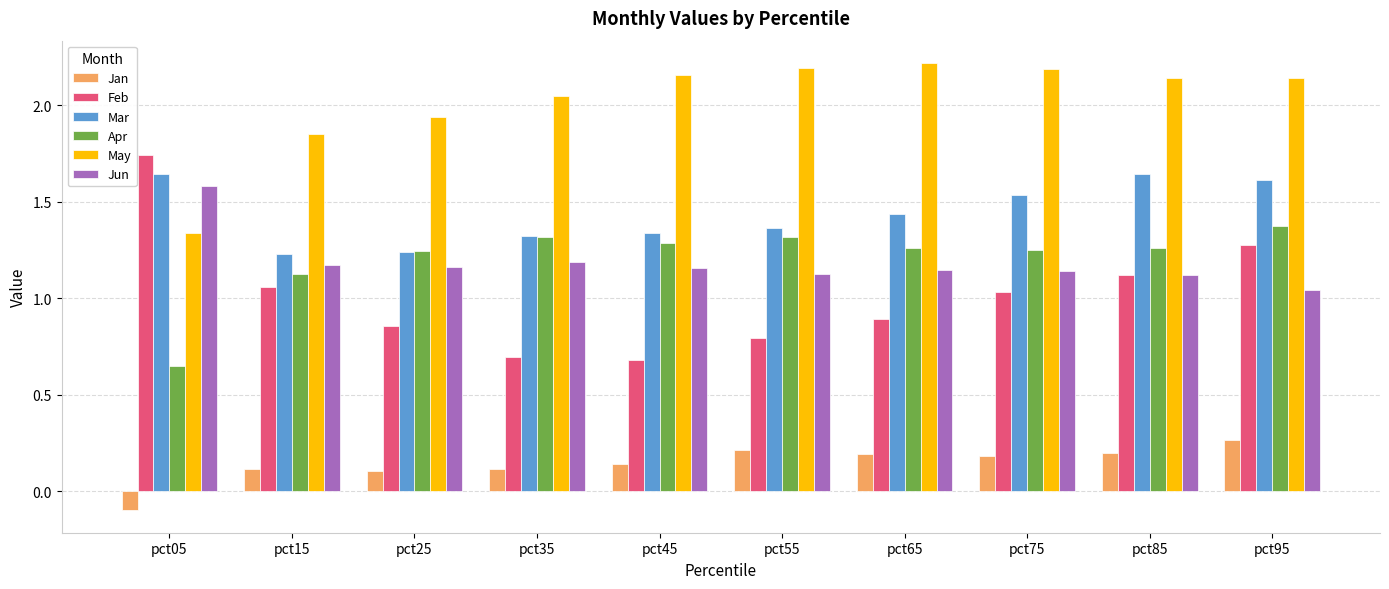

Which category has the lowest value in the Jan series?

pct05